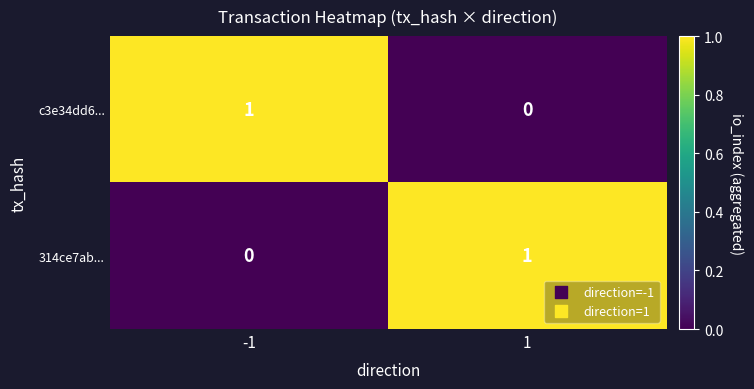

Reading right to left, list all the values displayed in this chart.

c3e34dd6...: 0	1
314ce7ab...: 1	0